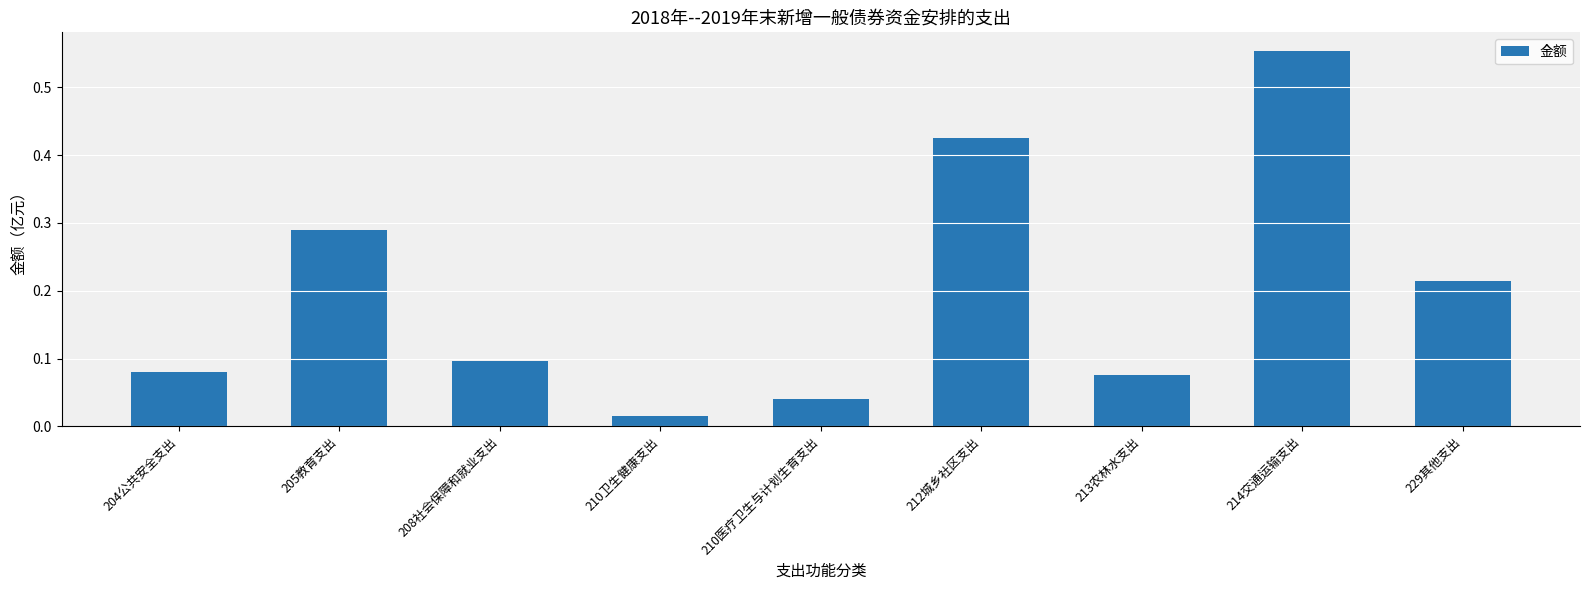

What is the sum of all values?

1.8